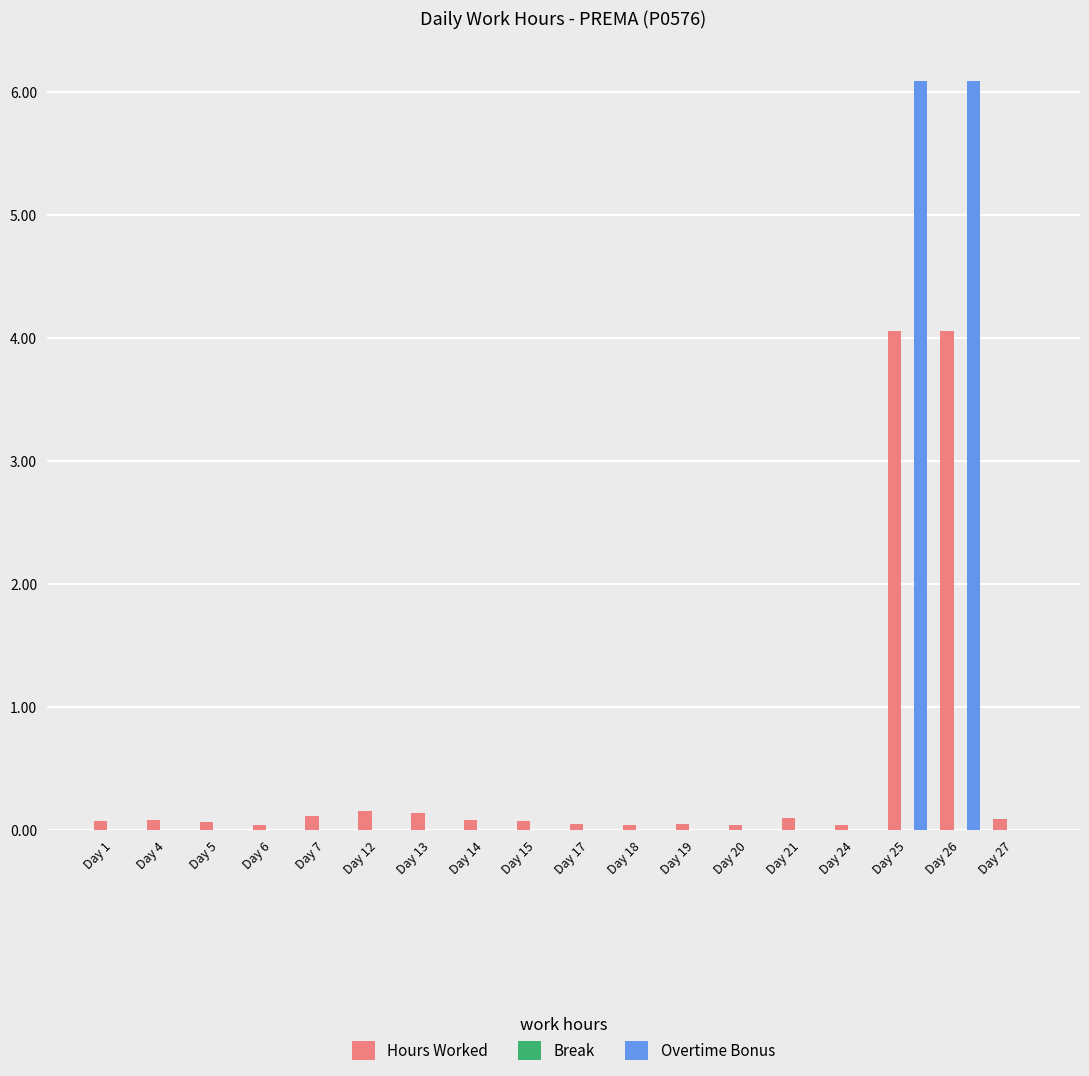

Is it true that Hours Worked equals 4.1 at Day 25?

True